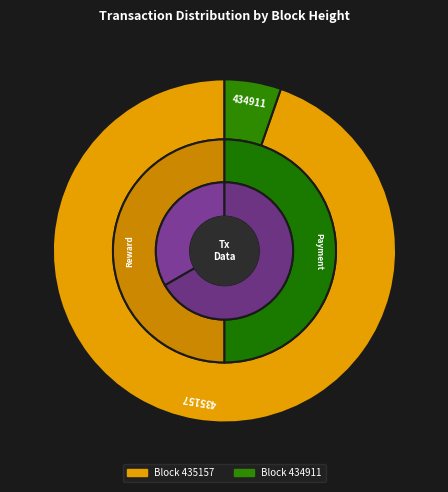

To the nearest percent, what is the difference between the 434911 and 435157 slice percentages?

89%